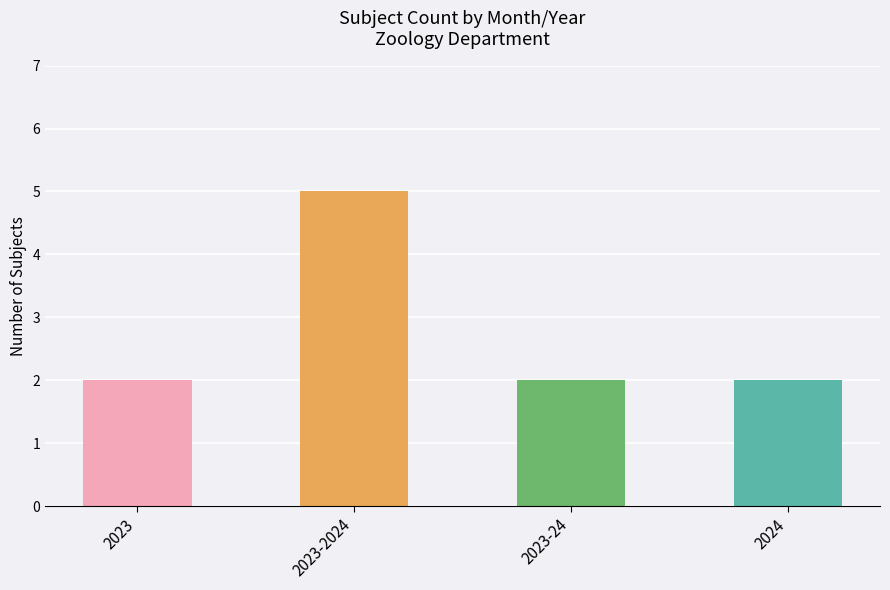

What is the change in value from 2023-2024 to 2024?

-3